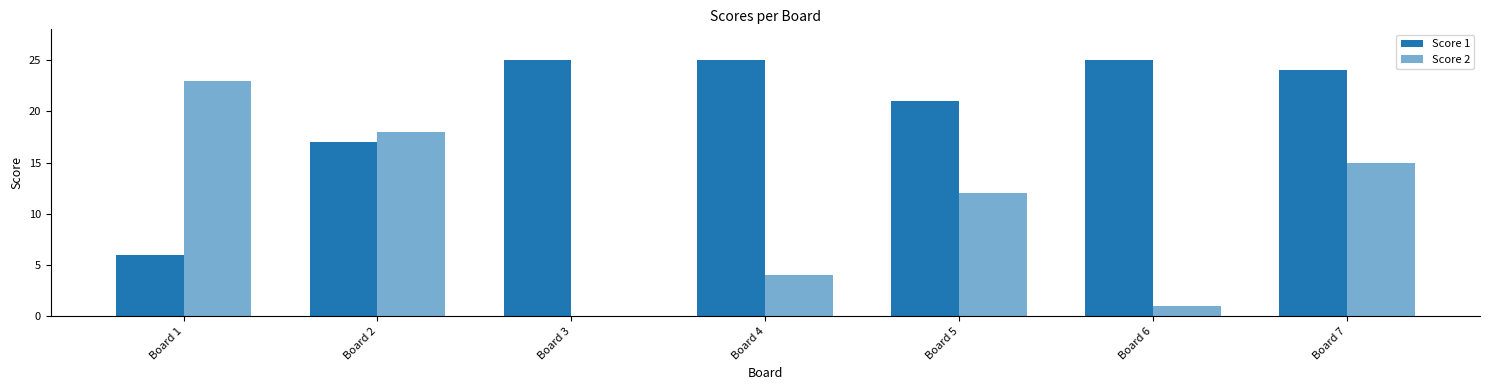

How many categories are shown in the chart?

7